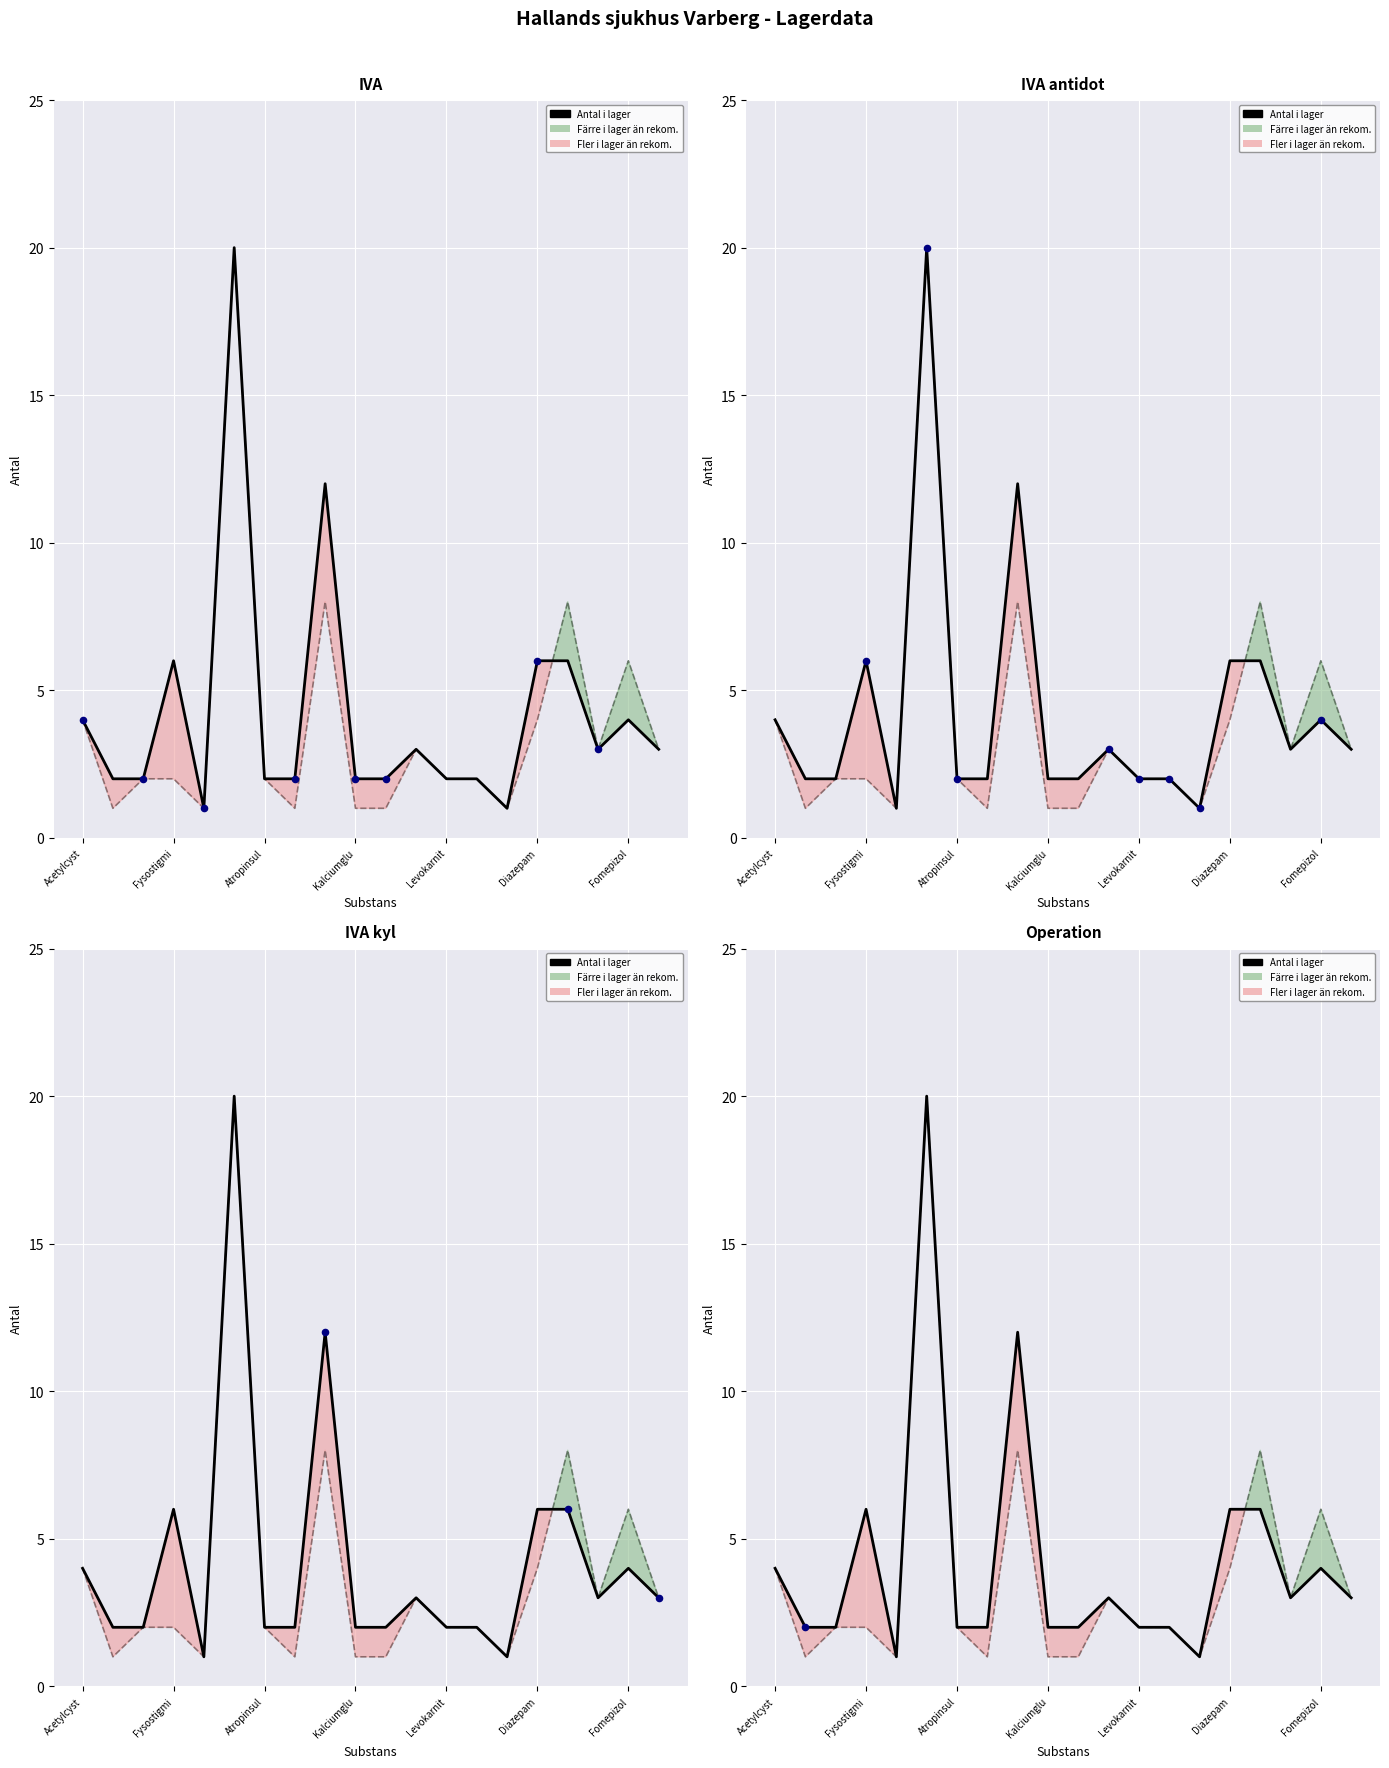

Which series has the widest spread of Y values?

Antal i lager